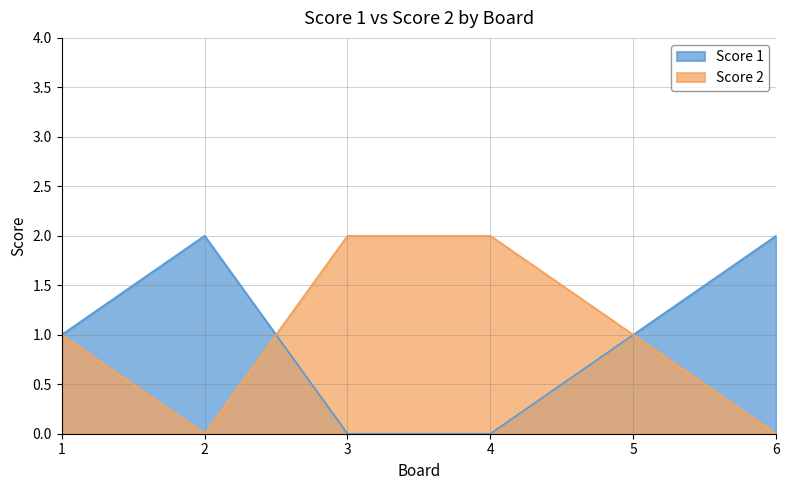

Reading left to right, list all the values displayed in this chart.

Score 1: 1	2	0	0	1	2
Score 2: 1	0	2	2	1	0